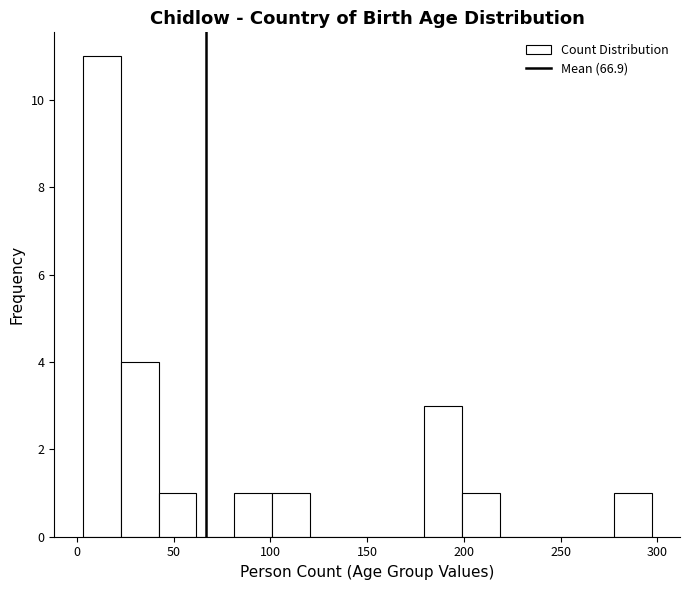

Around what value on the x-axis is the tallest bar? Give the approximate position of its centre, as read against the axis.

15